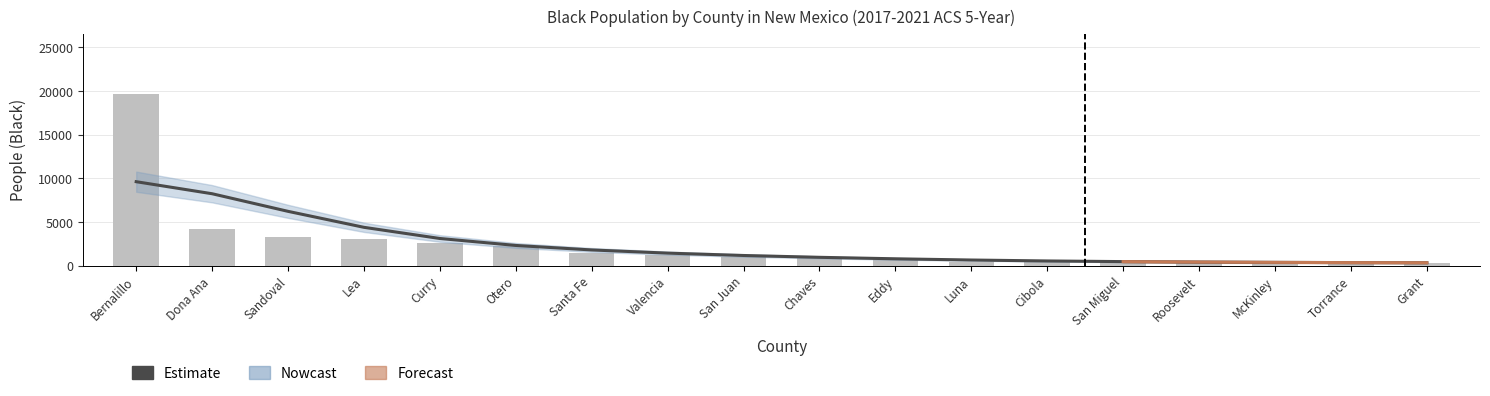

Reading left to right, transcribe all the data shown in this chart.

9628.0	8249.5	6233.7	4404.8	3127.2	2329.8	1815.4	1452.0	1181.2	971.9	802.2	662.8	555.5	480.6	430.3	393.6	365.8	349.6